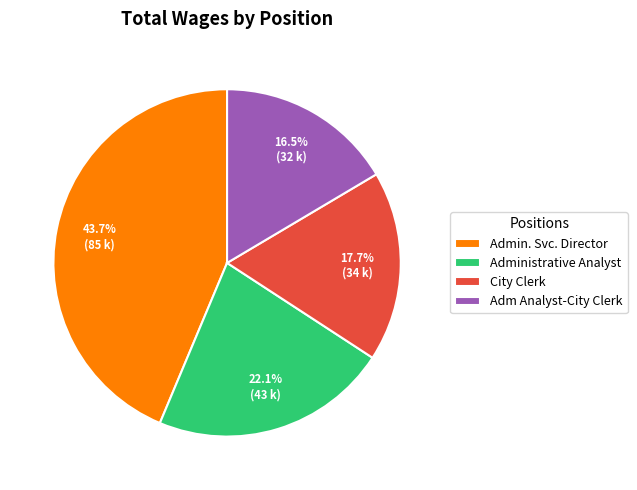

To the nearest percent, what is the difference between the Administrative Analyst and Admin. Svc. Director slice percentages?

22%